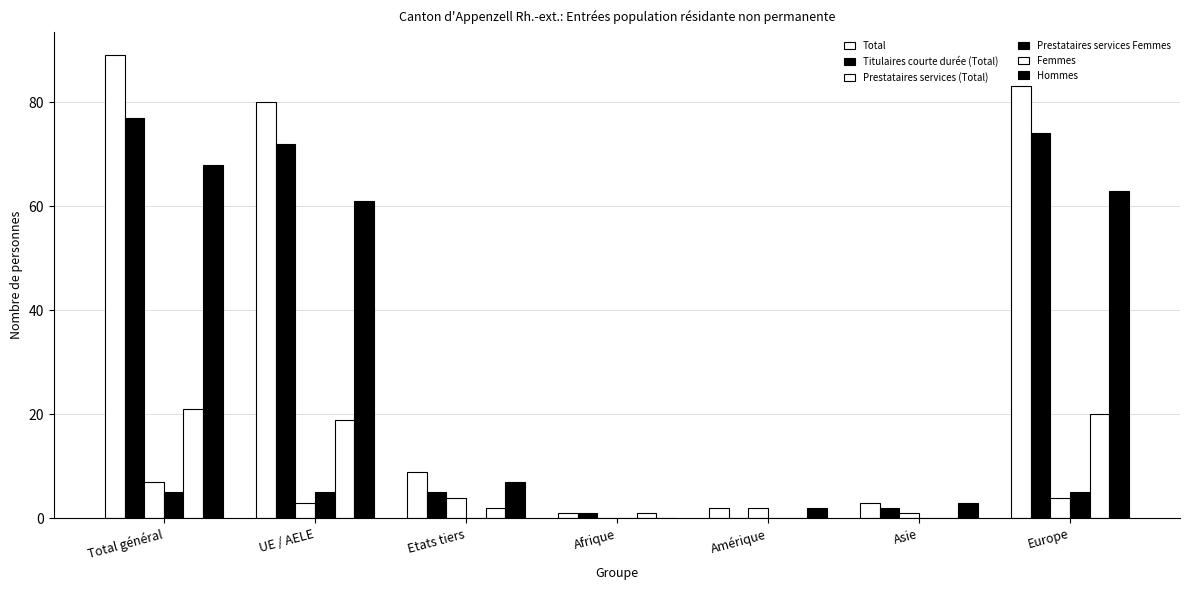

Reading left to right, what are all the values shown in this chart?

Total: Total général=89	UE / AELE=80	Etats tiers=9	Afrique=1	Amérique=2	Asie=3	Europe=83
Titulaires courte durée (Total): Total général=77	UE / AELE=72	Etats tiers=5	Afrique=1	Amérique=0	Asie=2	Europe=74
Prestataires services (Total): Total général=7	UE / AELE=3	Etats tiers=4	Afrique=0	Amérique=2	Asie=1	Europe=4
Prestataires services Femmes: Total général=5	UE / AELE=5	Etats tiers=0	Afrique=0	Amérique=0	Asie=0	Europe=5
Femmes: Total général=21	UE / AELE=19	Etats tiers=2	Afrique=1	Amérique=0	Asie=0	Europe=20
Hommes: Total général=68	UE / AELE=61	Etats tiers=7	Afrique=0	Amérique=2	Asie=3	Europe=63